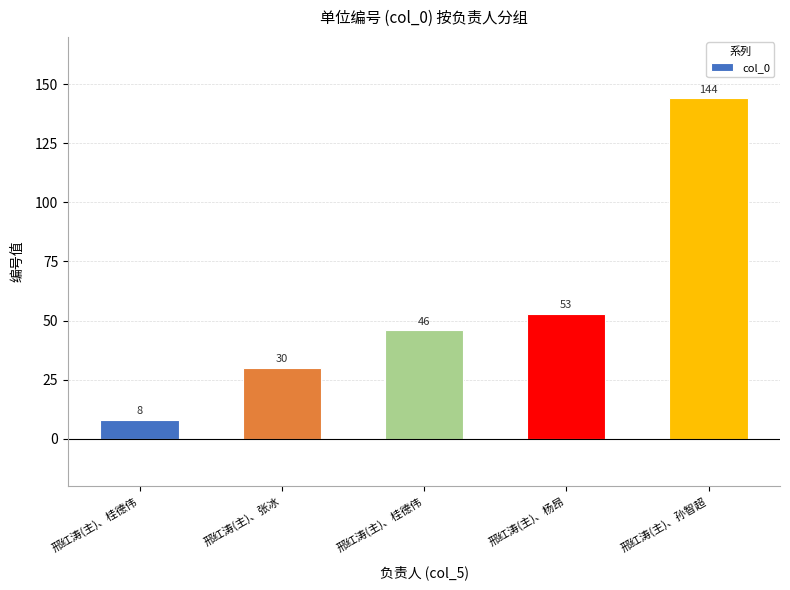

Does the chart contain any negative values?

No